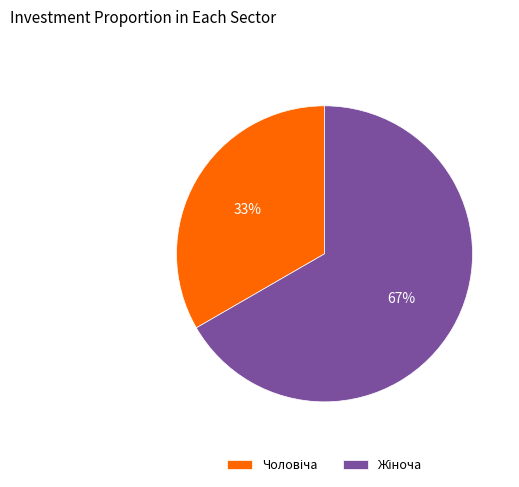

Count the number of slices in the pie.

2